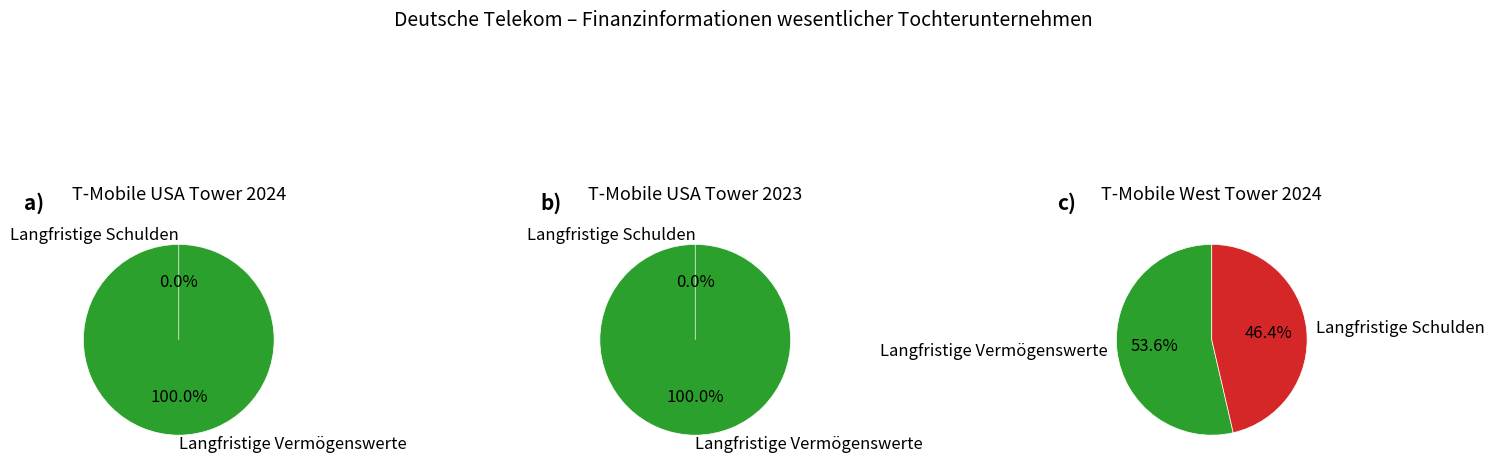

Is the sum of Langfristige Vermögenswerte and Langfristige Schulden greater than half?

Yes